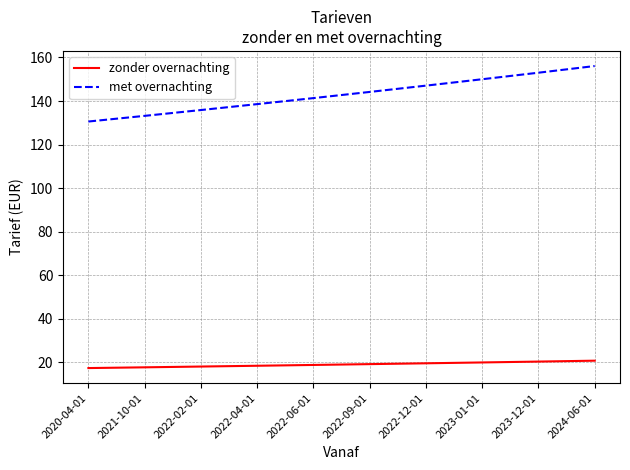

Which series has the largest range (max minus min)?

met overnachting